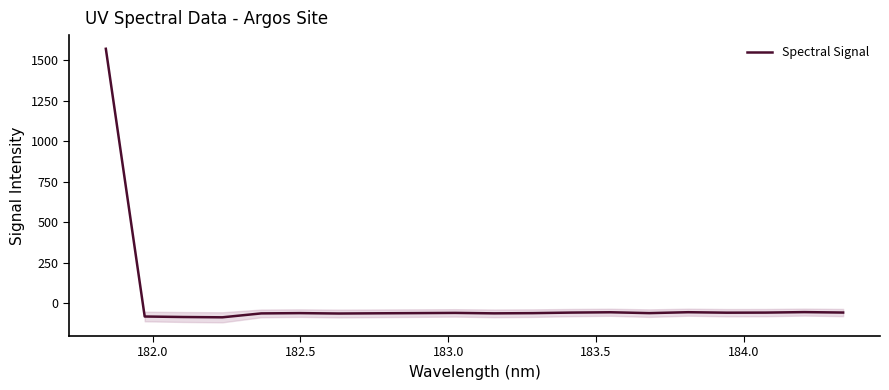

What is the smallest value displayed?

-87.0